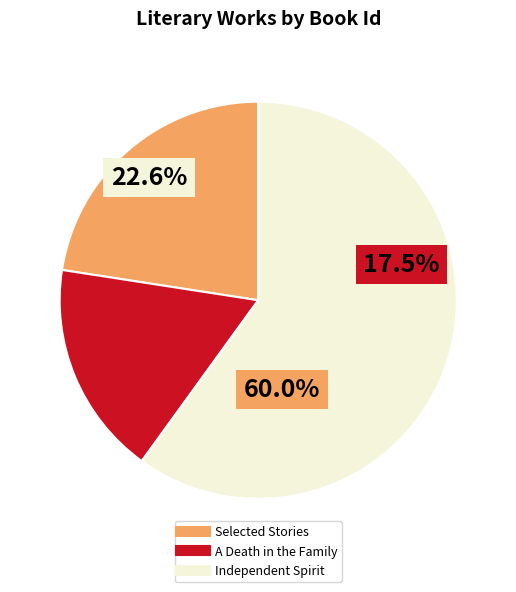

How many slices are in this pie chart?

3